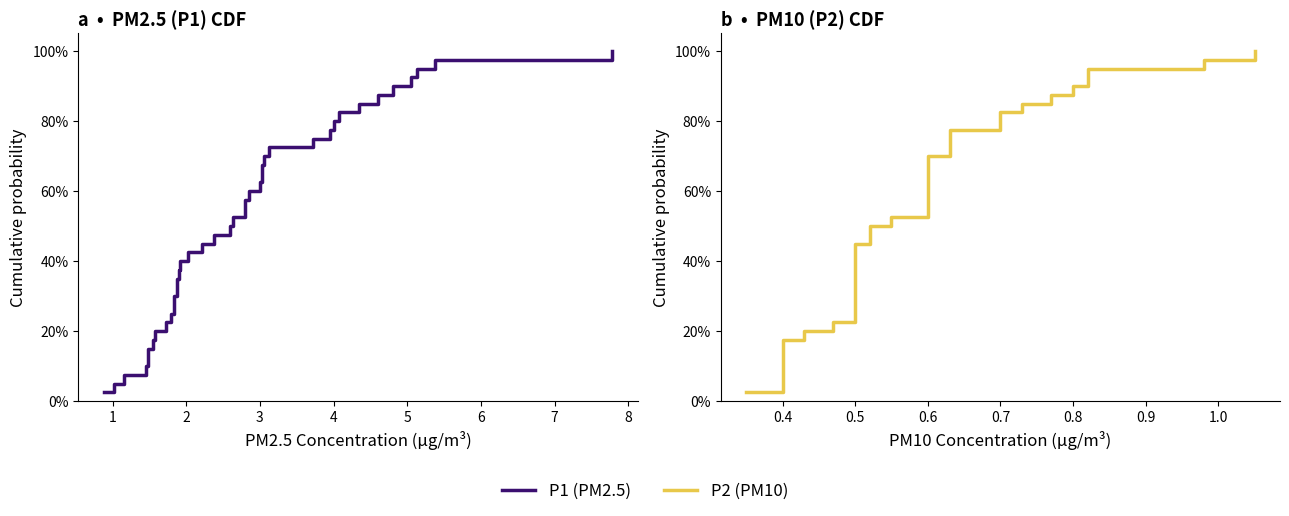

True or false: P2 (PM10) and P1 (PM2.5) intersect in this chart.

False